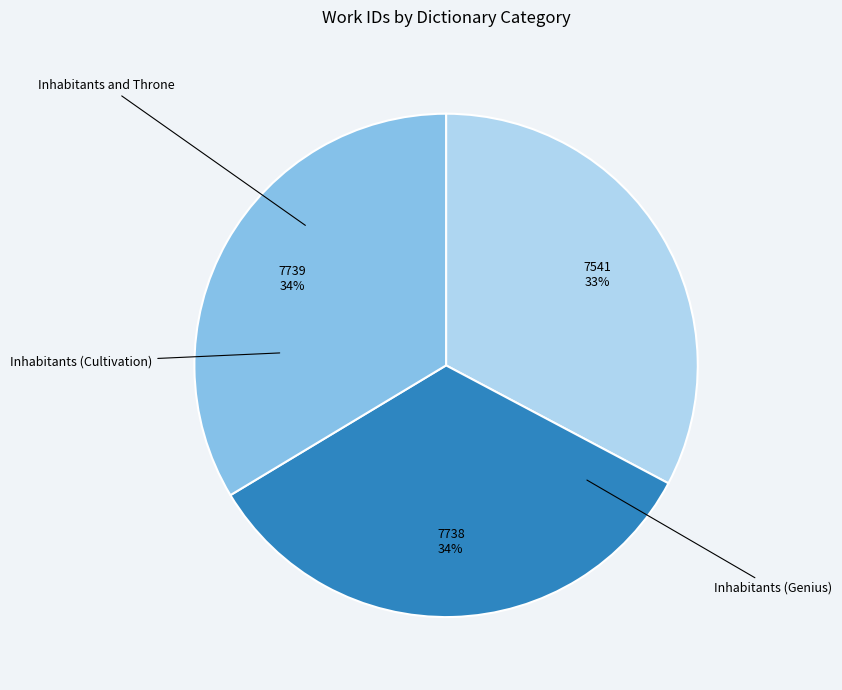

Is there any slice that represents more than half of the pie?

No